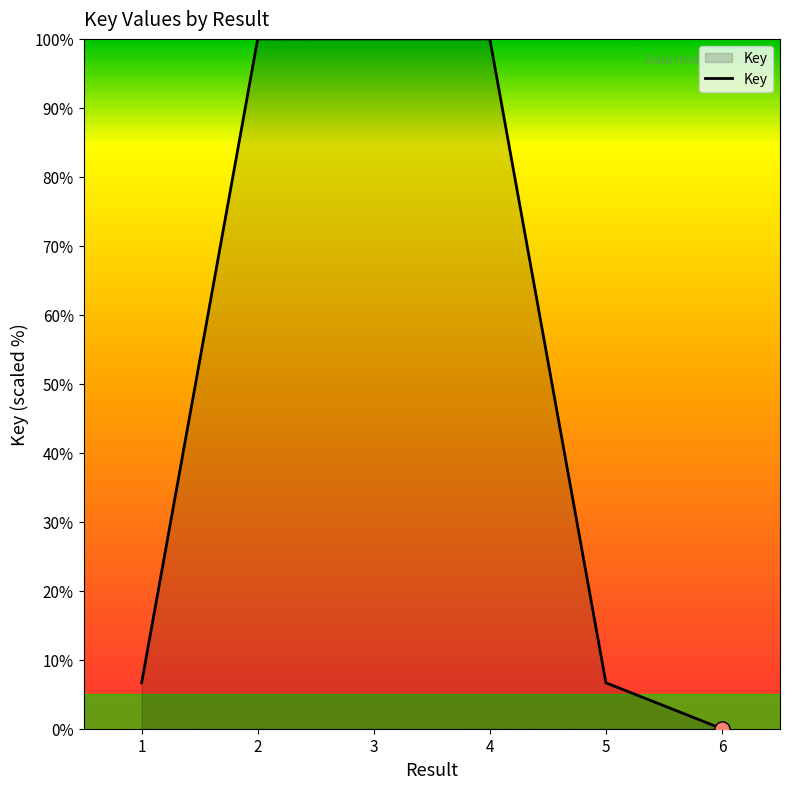

What is the change in value from 5 to 6?

-6.7